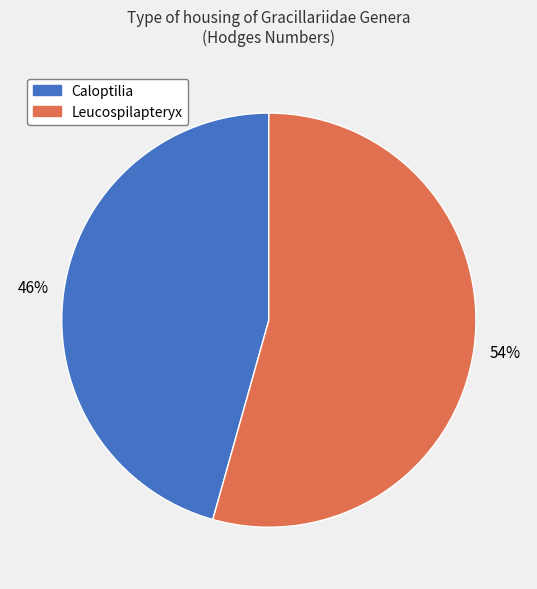

To the nearest percent, what is the average slice percentage?

50%